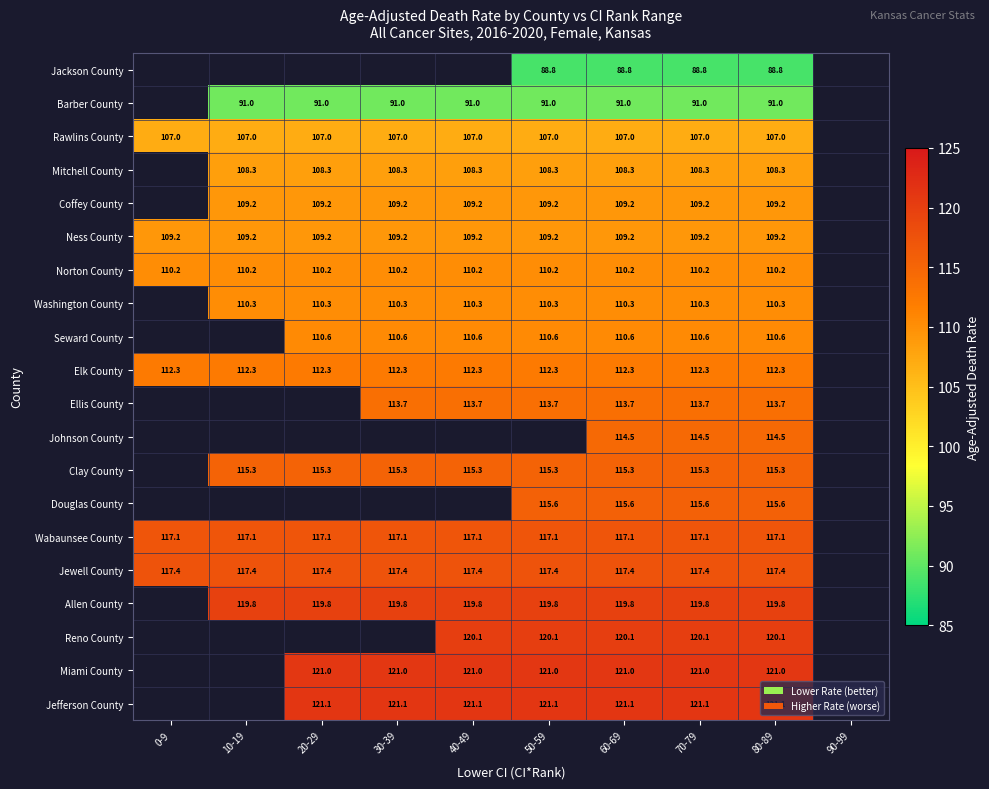

Which category has the lowest value across all series?

50-59